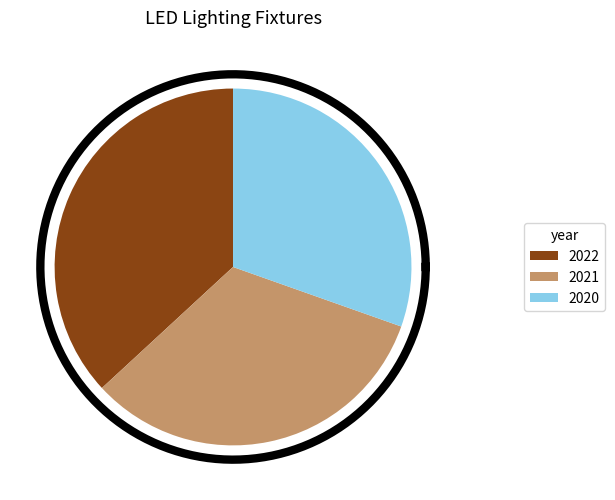

Is it true that 2021 is 33% of the pie?

True